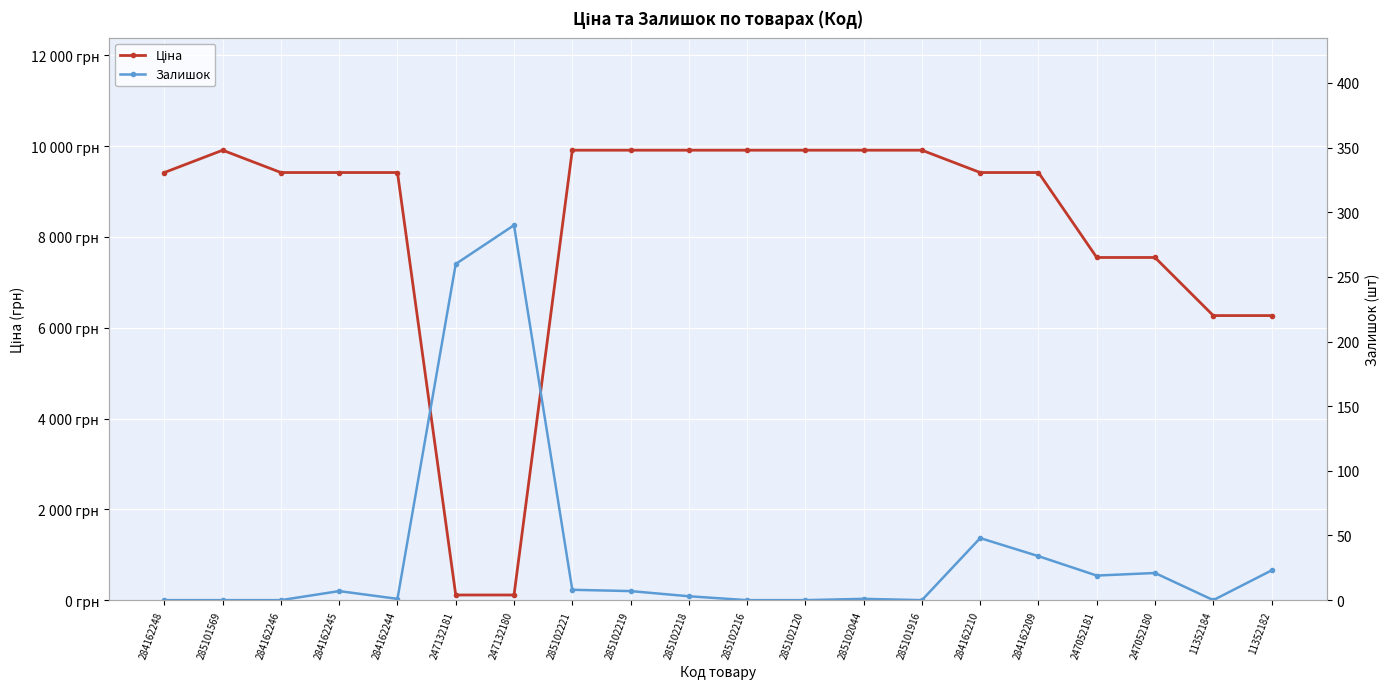

What is the label of the 9th point from the right?

285102120